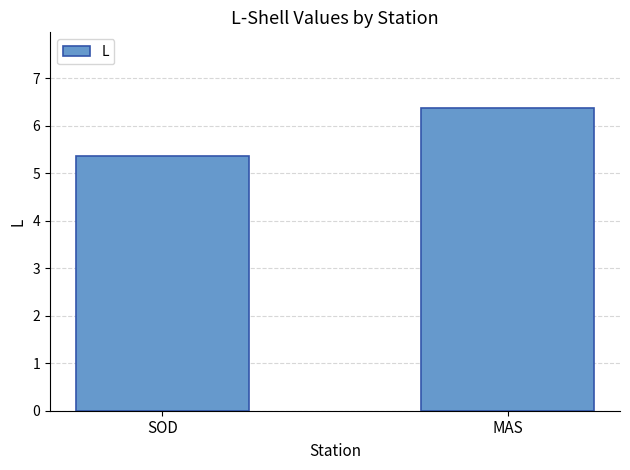

Between SOD and MAS, which is larger?

MAS